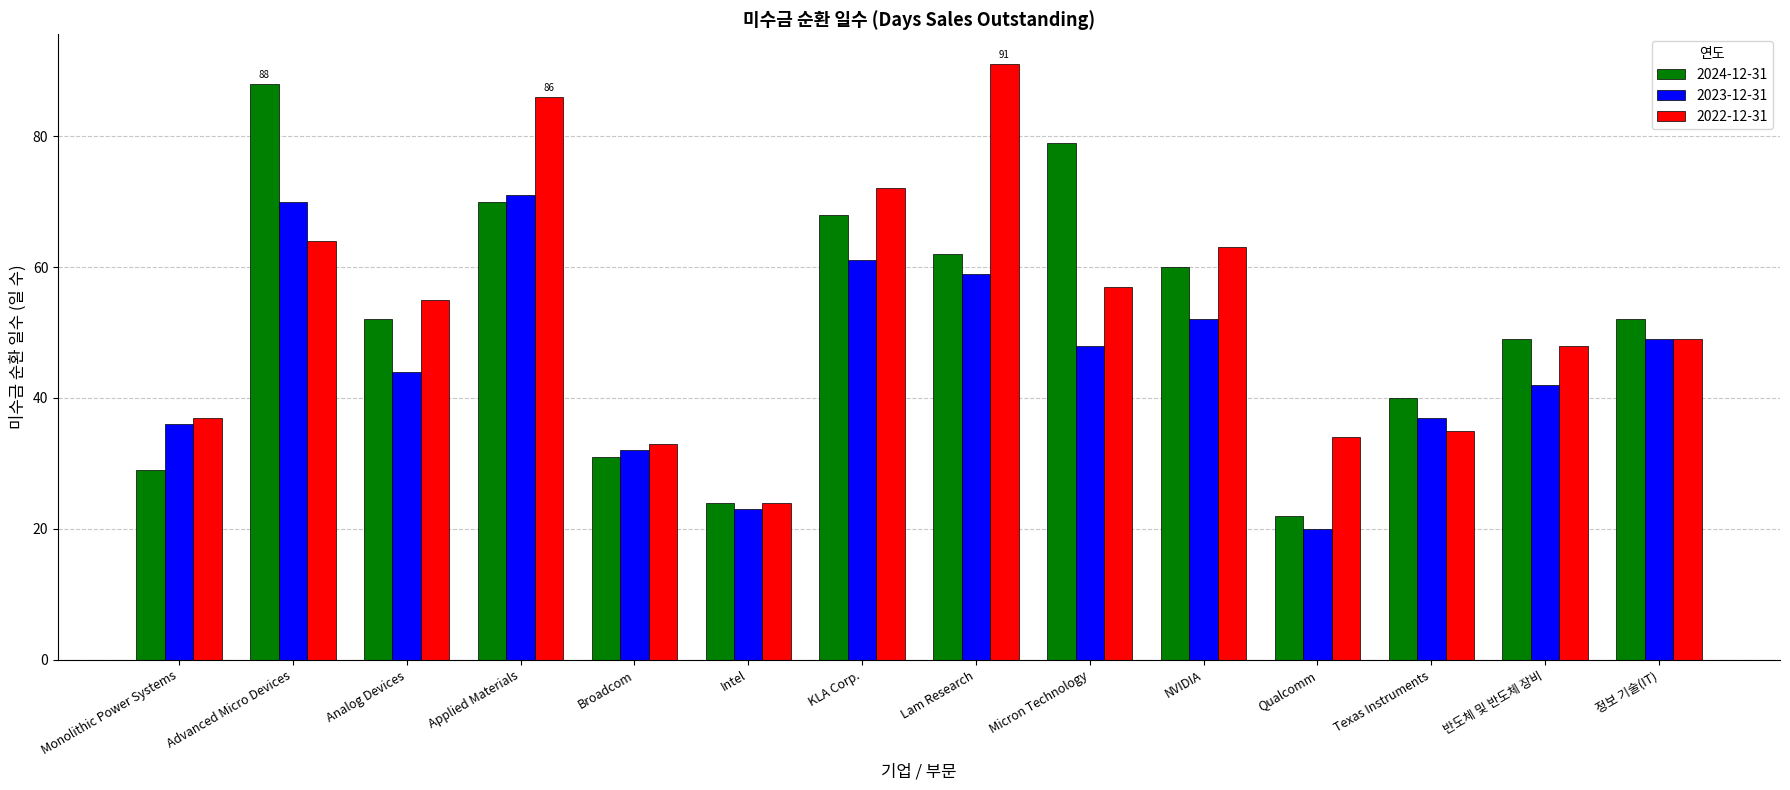

What is the maximum value for 2022-12-31?

91